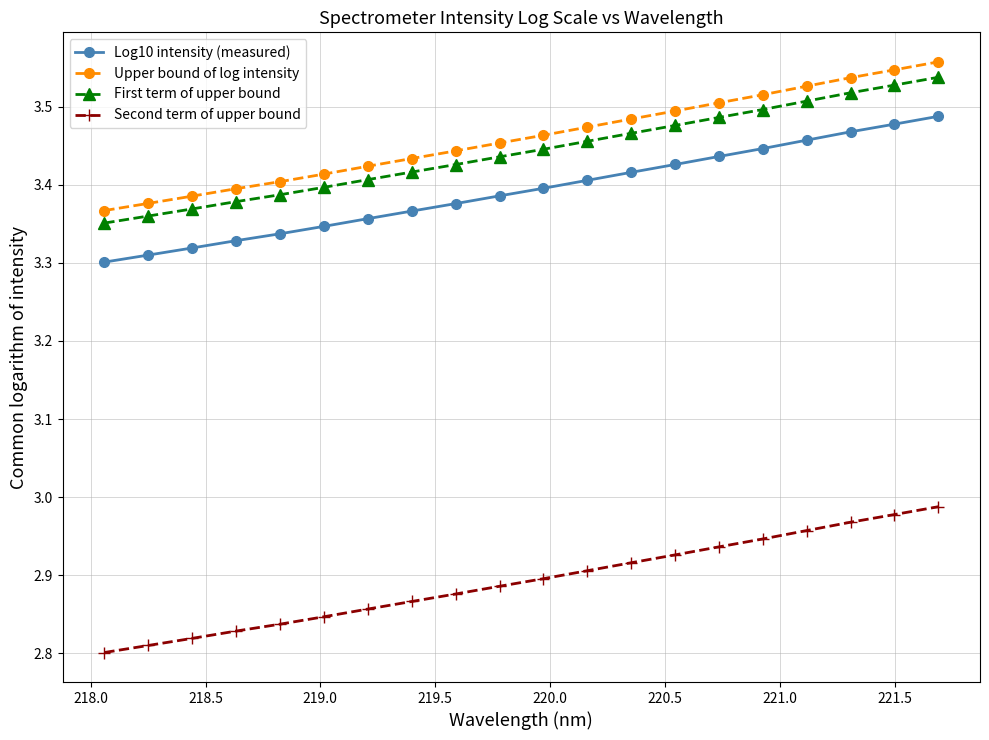

How many Upper bound of log intensity values are between 3 and 4?

20